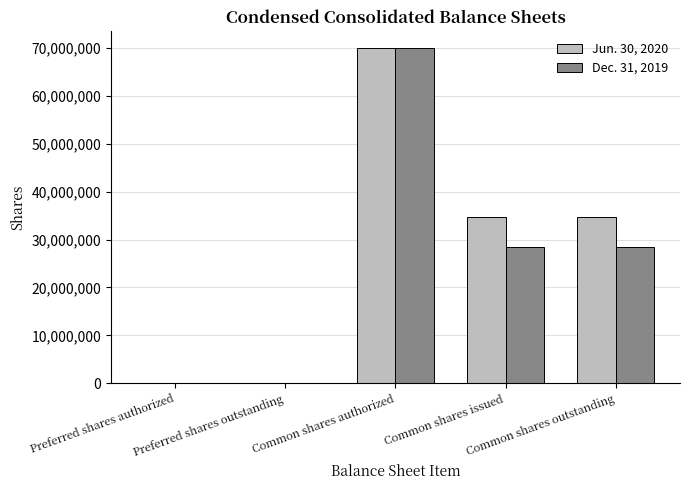

Which series has the largest total across all categories?

Jun. 30, 2020